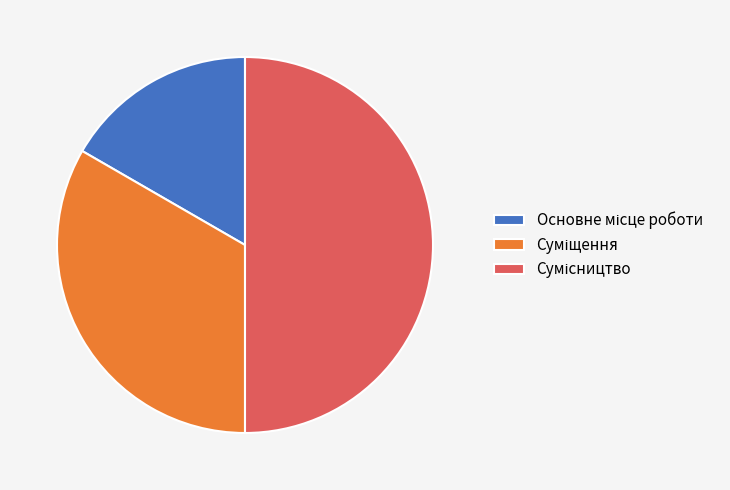

To the nearest percent, what percentage of the pie is Основне місце роботи?

17%